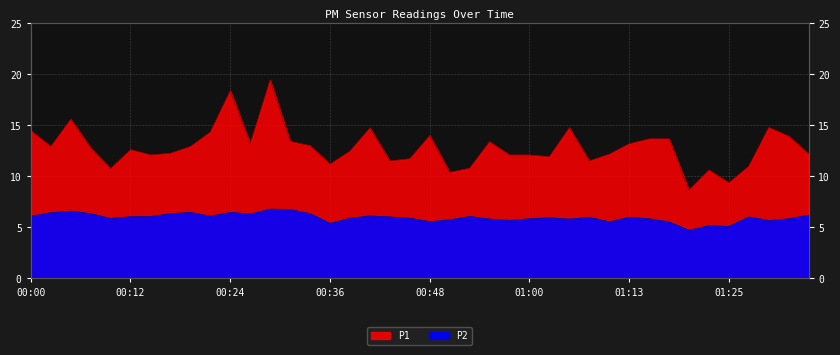

What is the label of the 31st point from the left?

01:13